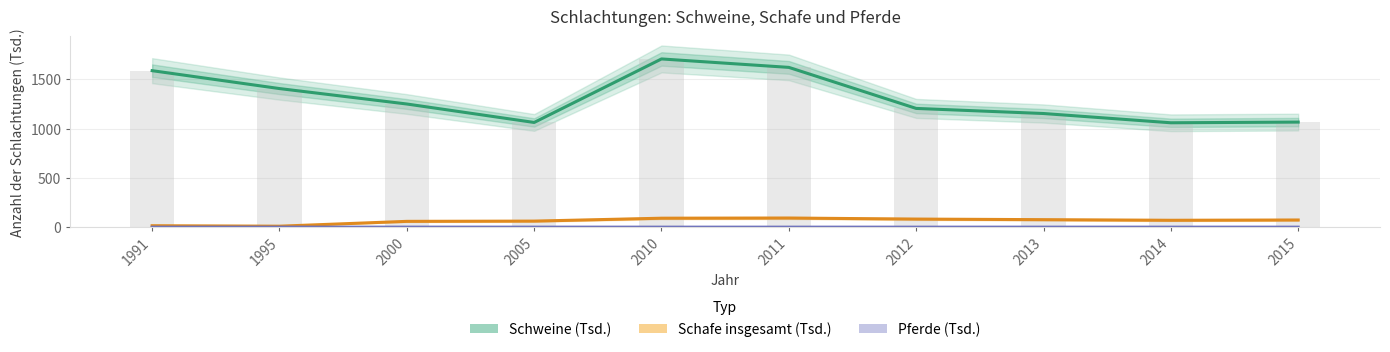

Rank the categories by Schafe insgesamt (Tsd.) value from lowest to highest.

1995, 1991, 2000, 2005, 2014, 2015, 2013, 2012, 2010, 2011